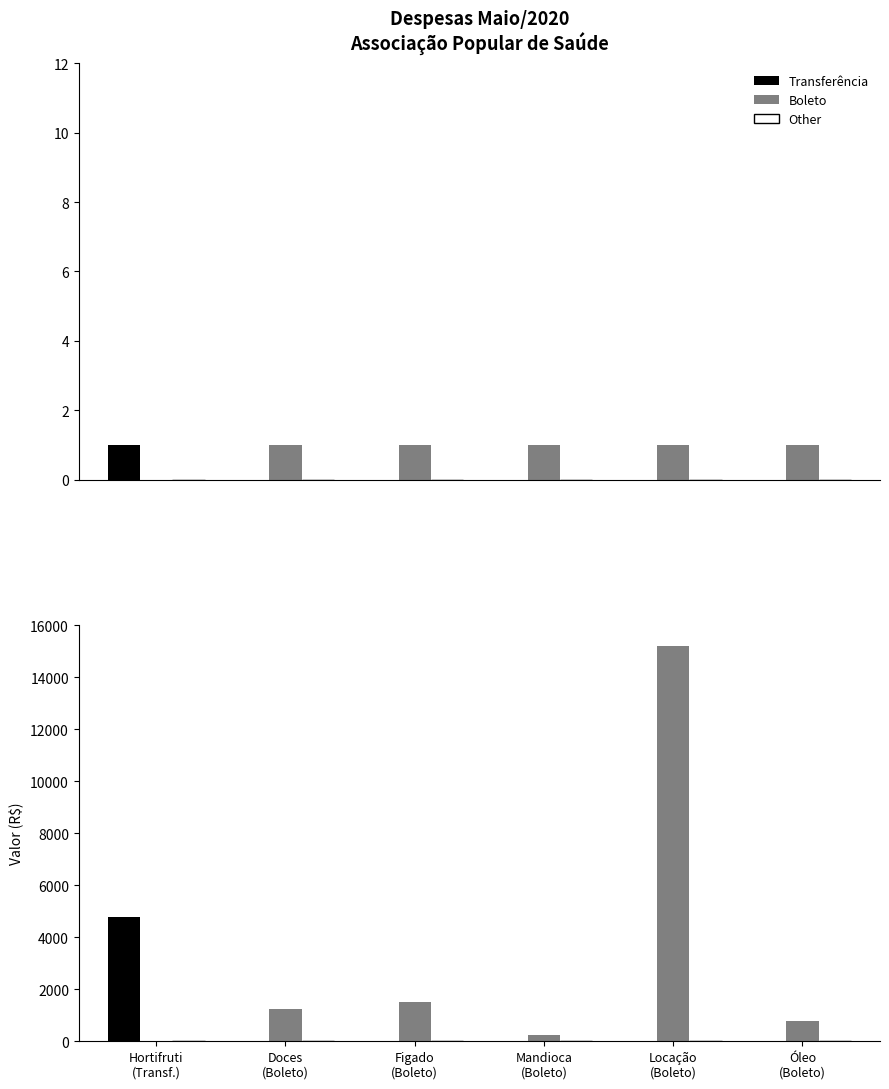

What is the average value of the Transferência series?

795.1